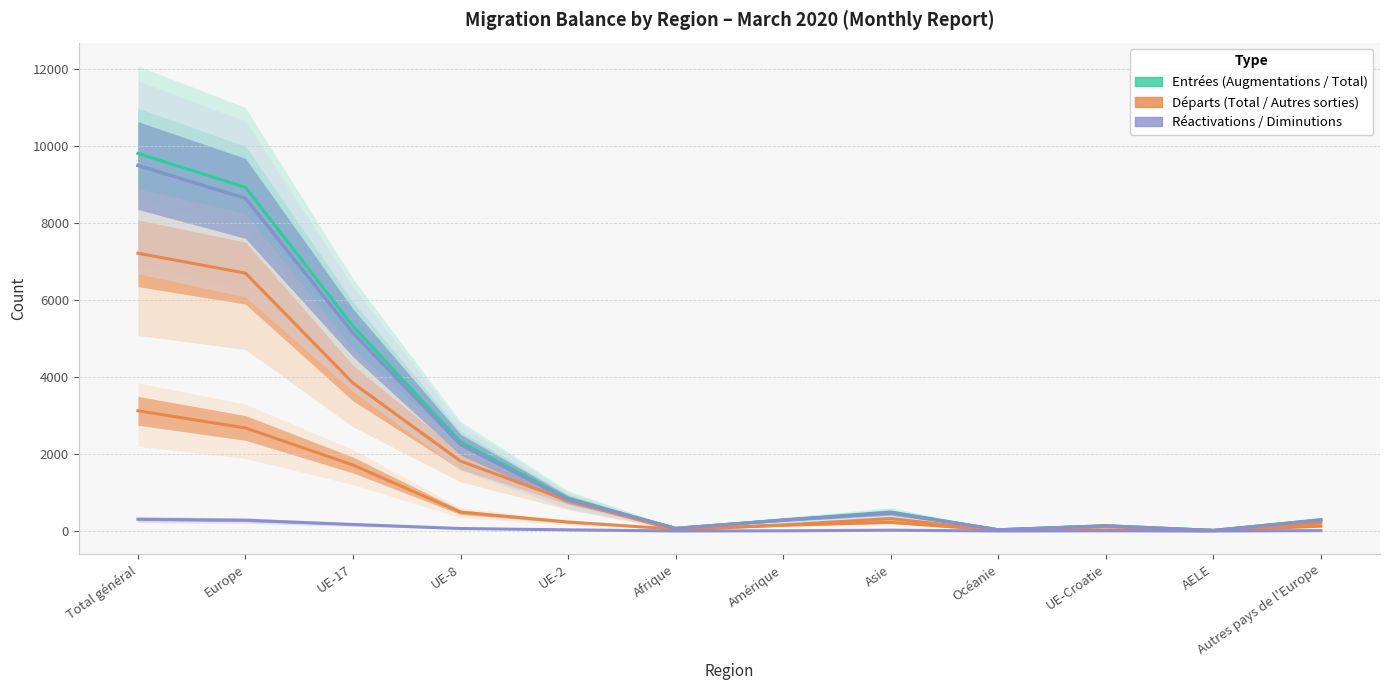

Which series has the largest total across all categories?

Augmentations (col_1)